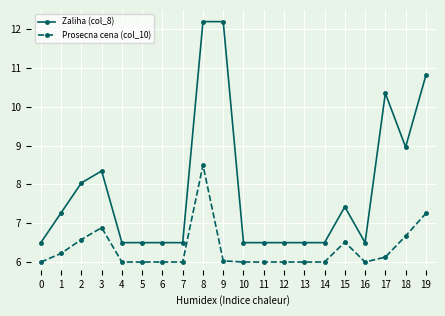

At 6, list the series in order from smallest to largest.

Prosecna cena (col_10), Zaliha (col_8)